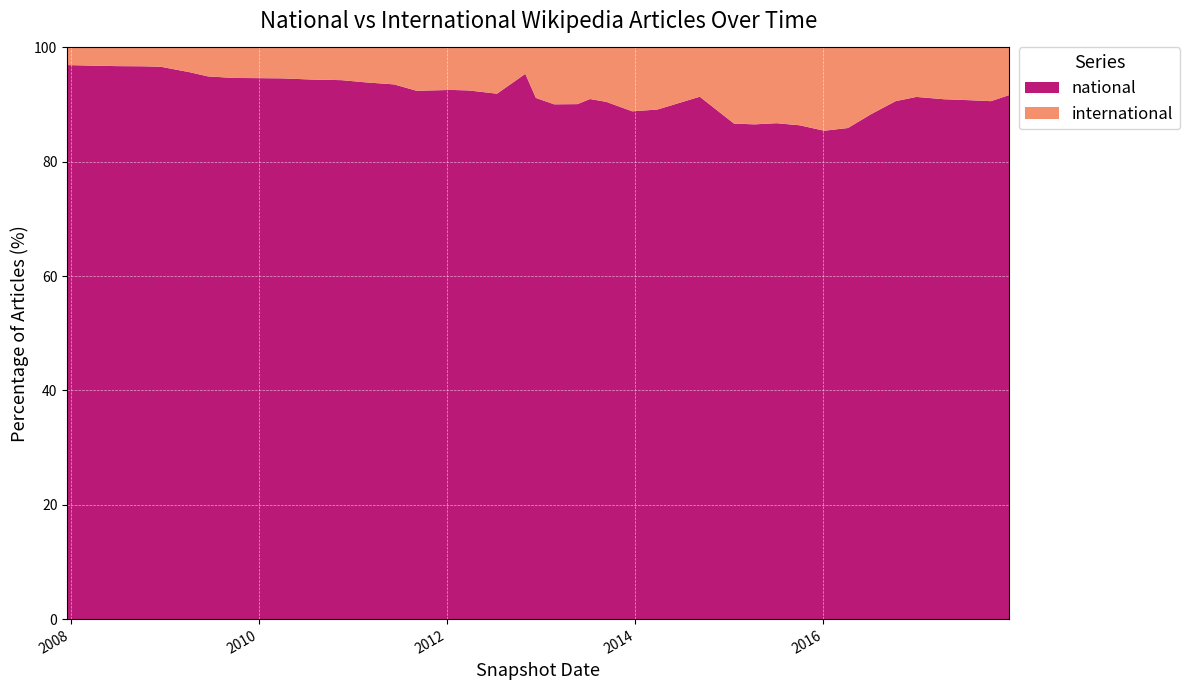

What is the highest value of the national series?

96.9